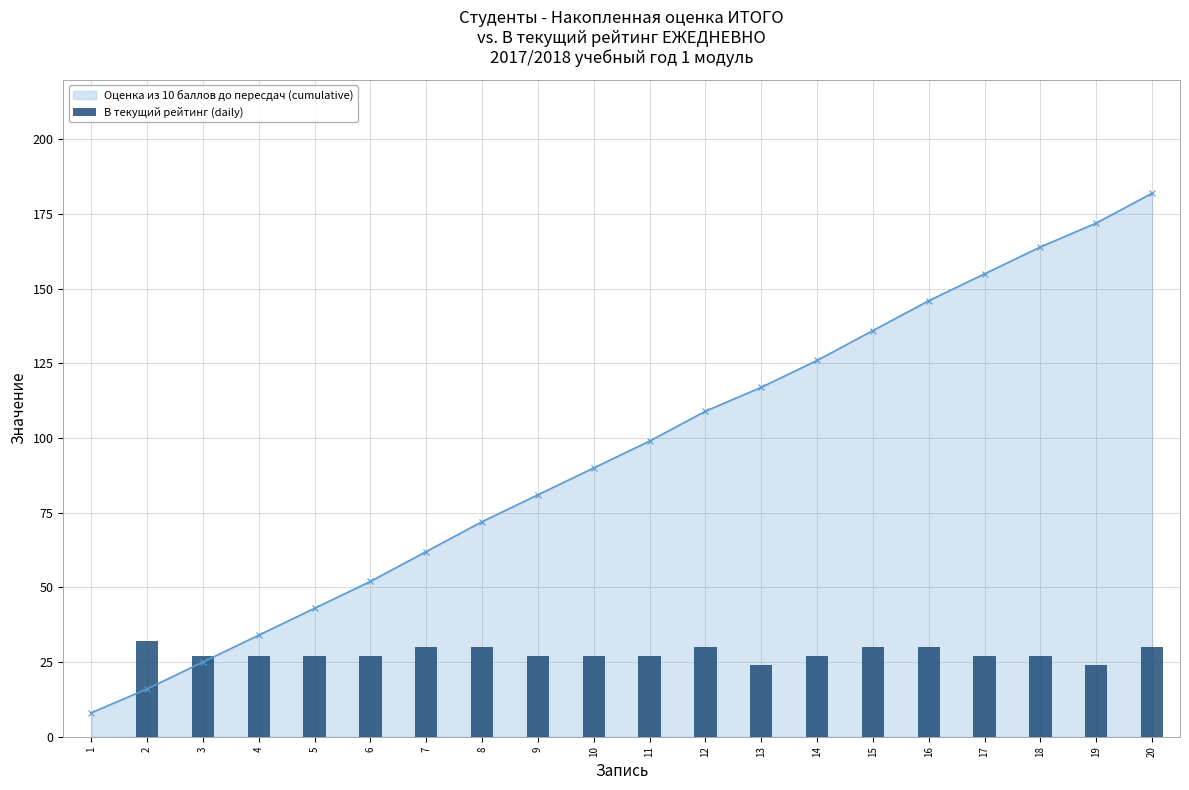

How many positive values are there?

19